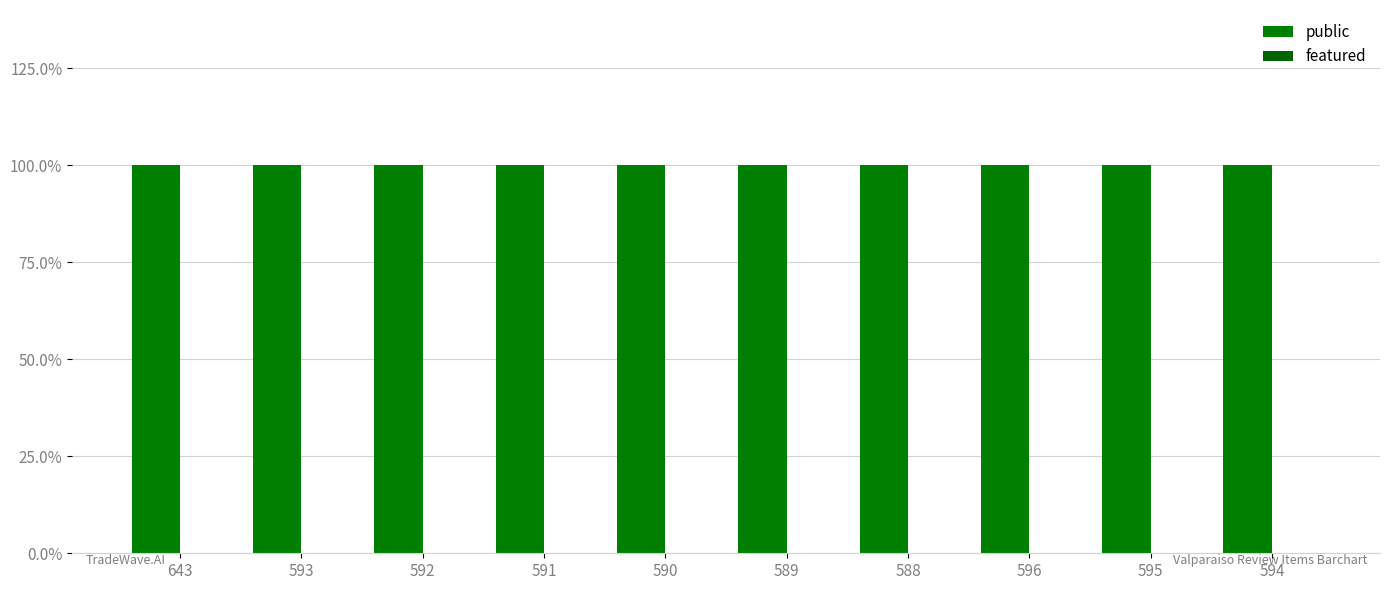

List the series in order of their peak value, highest first.

public, featured